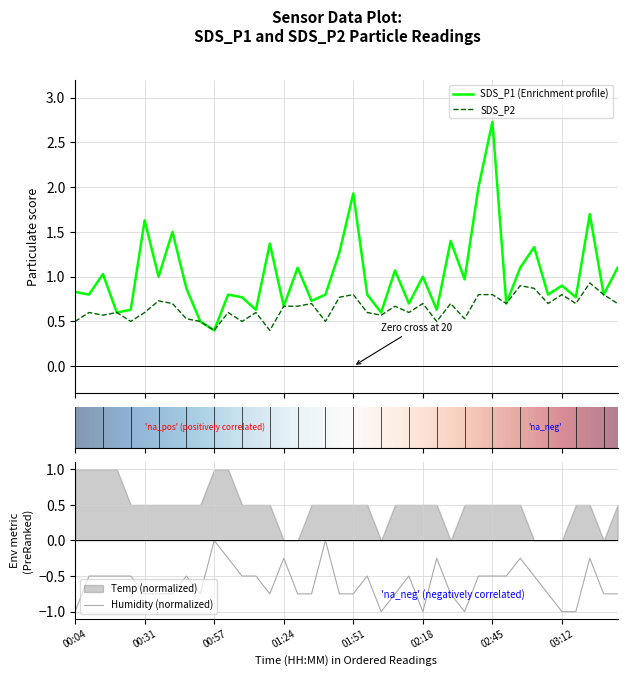

Where is the first local maximum for SDS_P1?

00:14